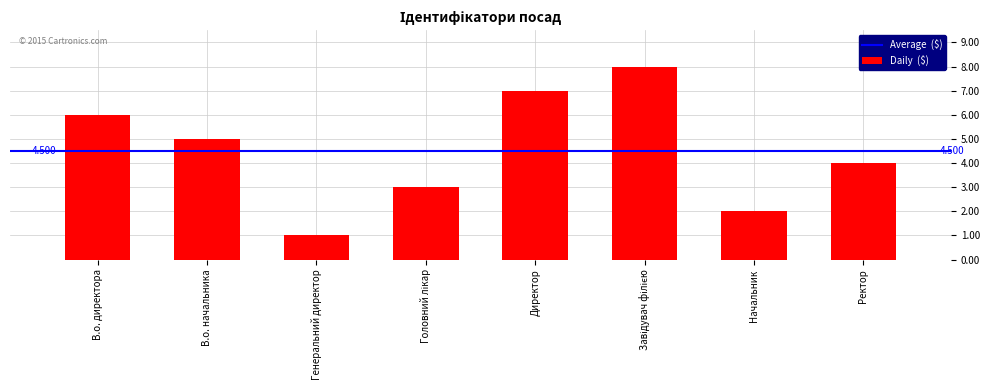

Does the chart contain any negative values?

No